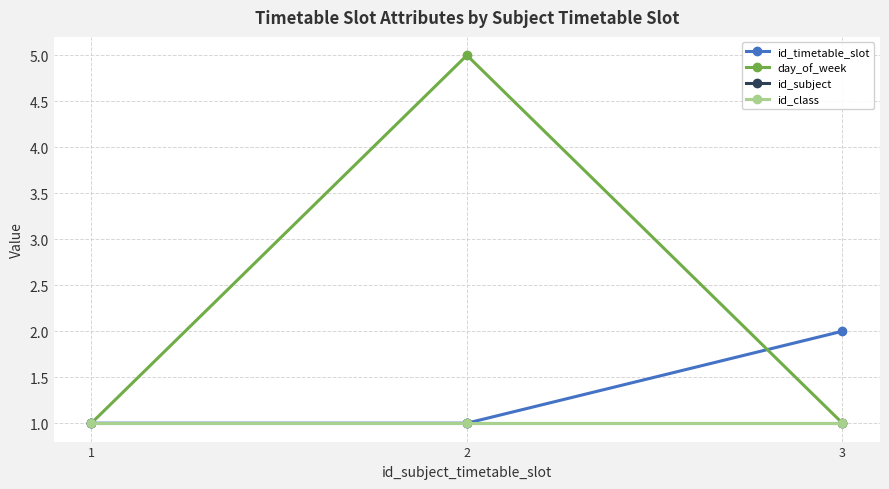

Between 2 and 1, which is larger?

2